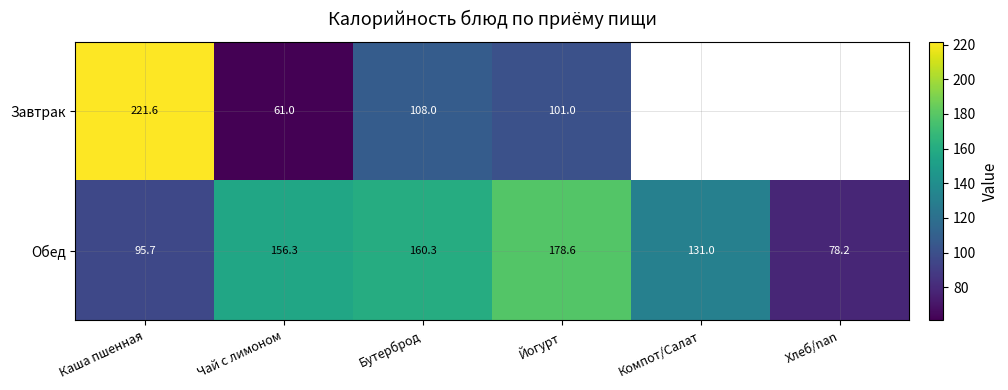

Which category has the highest value in the Обед series?

Йогурт